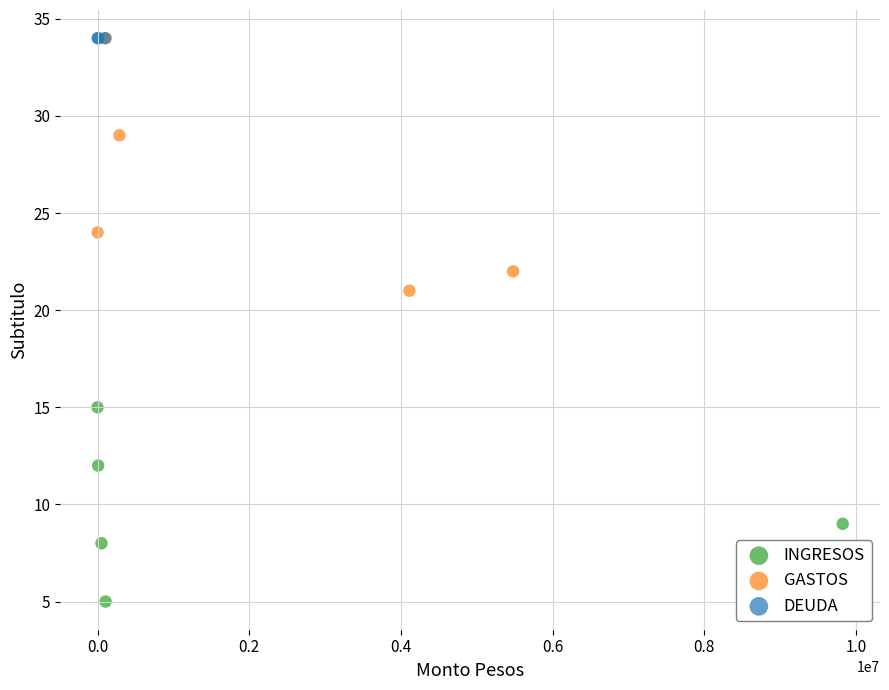

Which series contains the lowest Y value?

INGRESOS